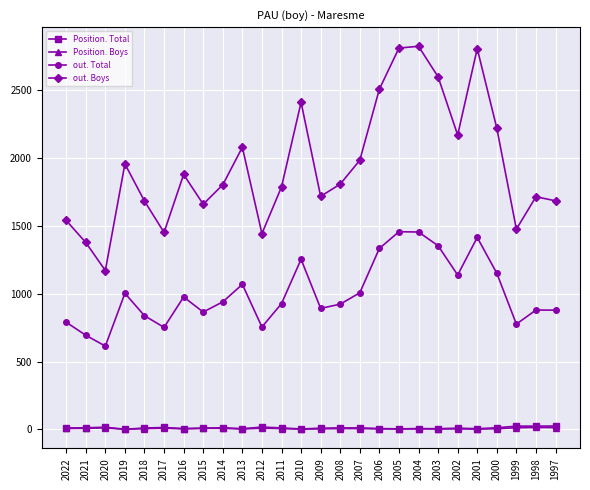

What is the greatest value displayed?

2824